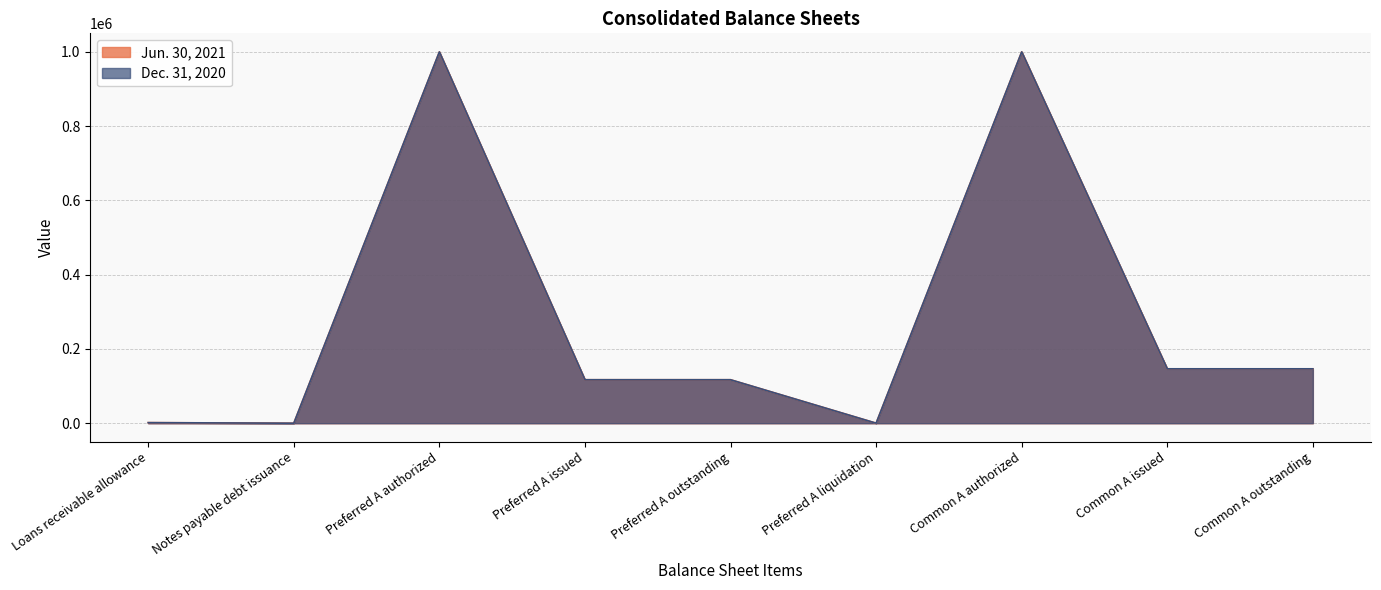

True or false: Dec. 31, 2020 has a value of 146522 at Common A issued.

True